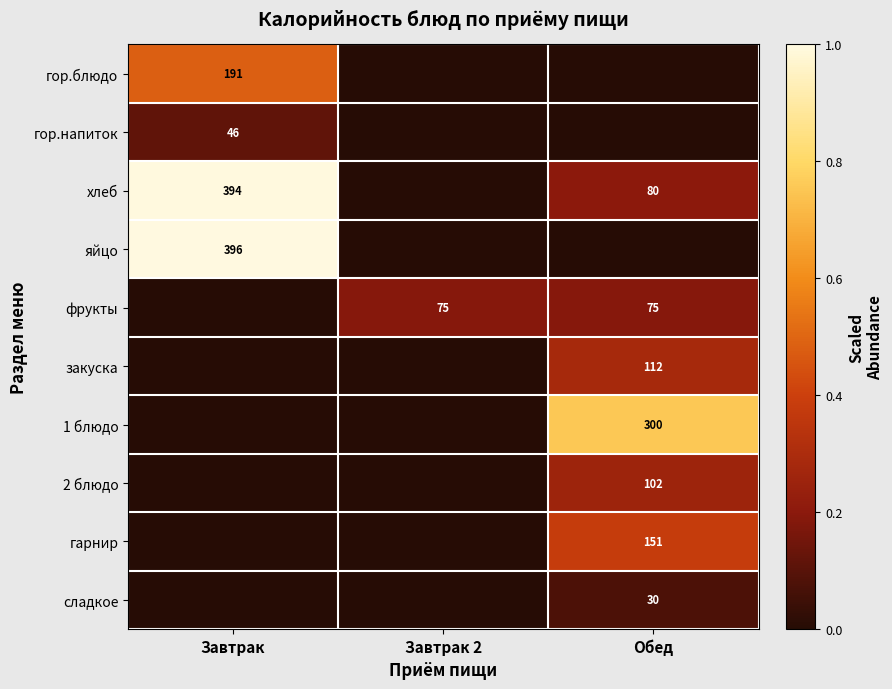

How many series are shown in this chart?

10